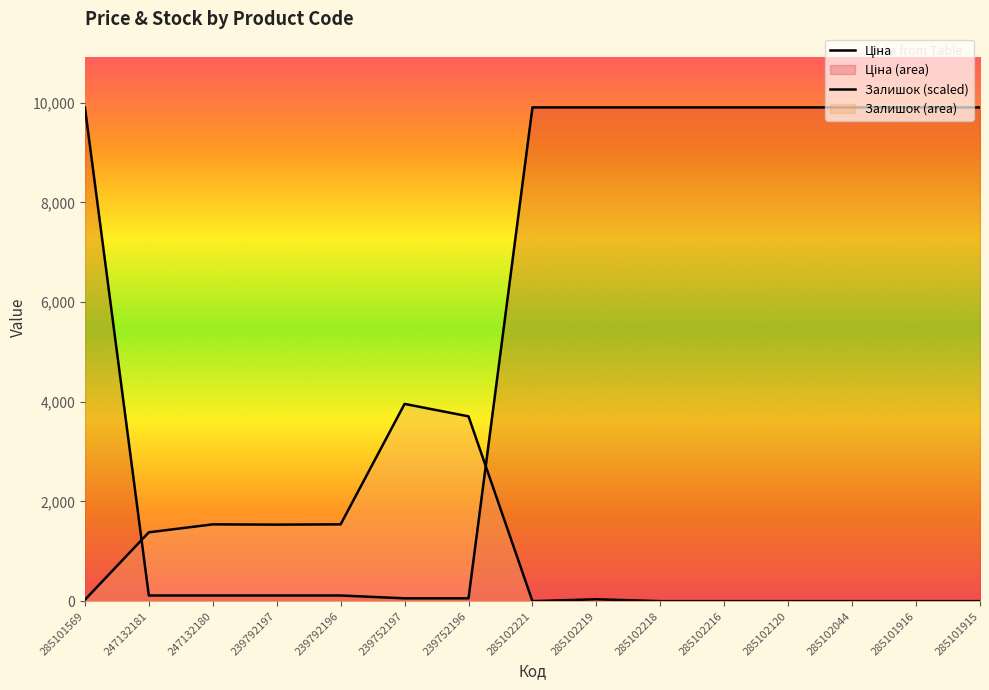

How many distinct data groups are displayed?

2